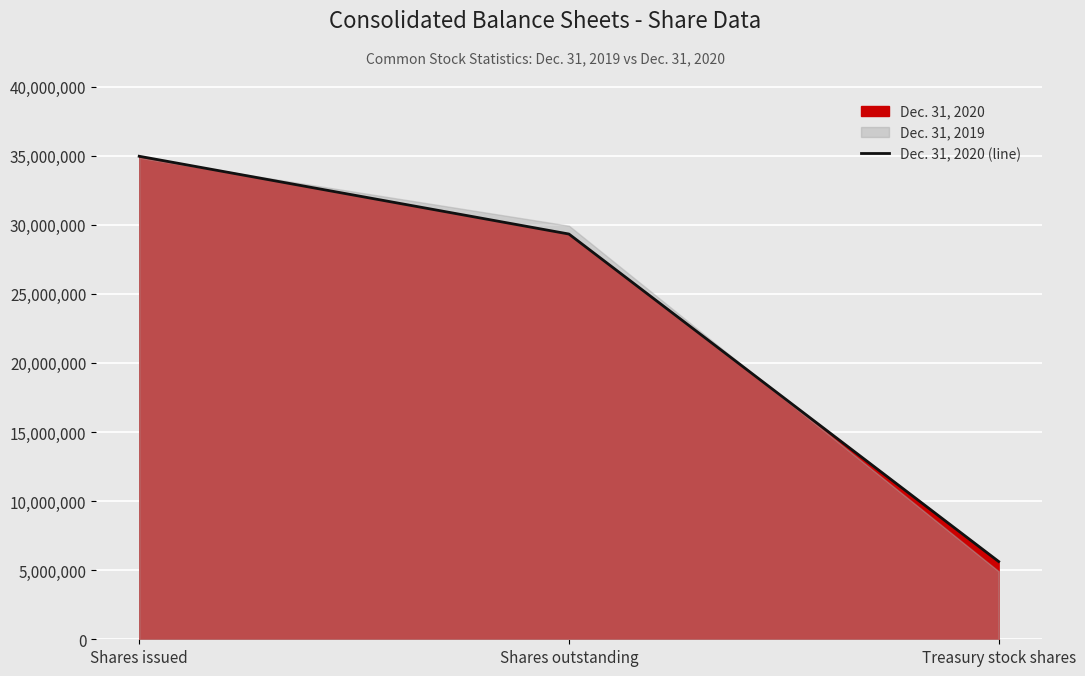

What is the value of the 3rd point from the left?

5628661